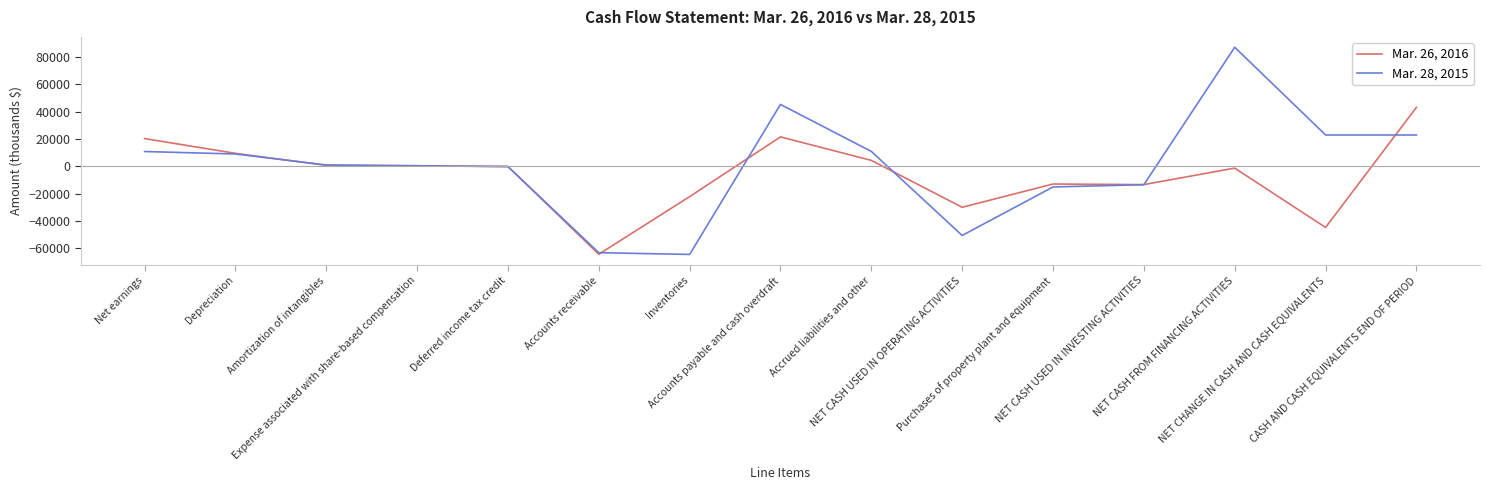

Rank the series by their average value, from highest to lowest.

Mar. 28, 2015, Mar. 26, 2016